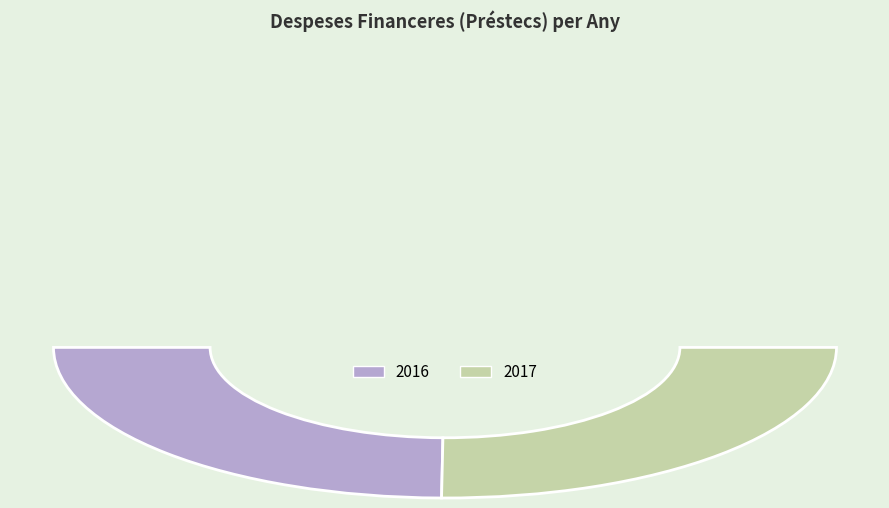

What is the change in value from 2016 to 2017?

+77138.0